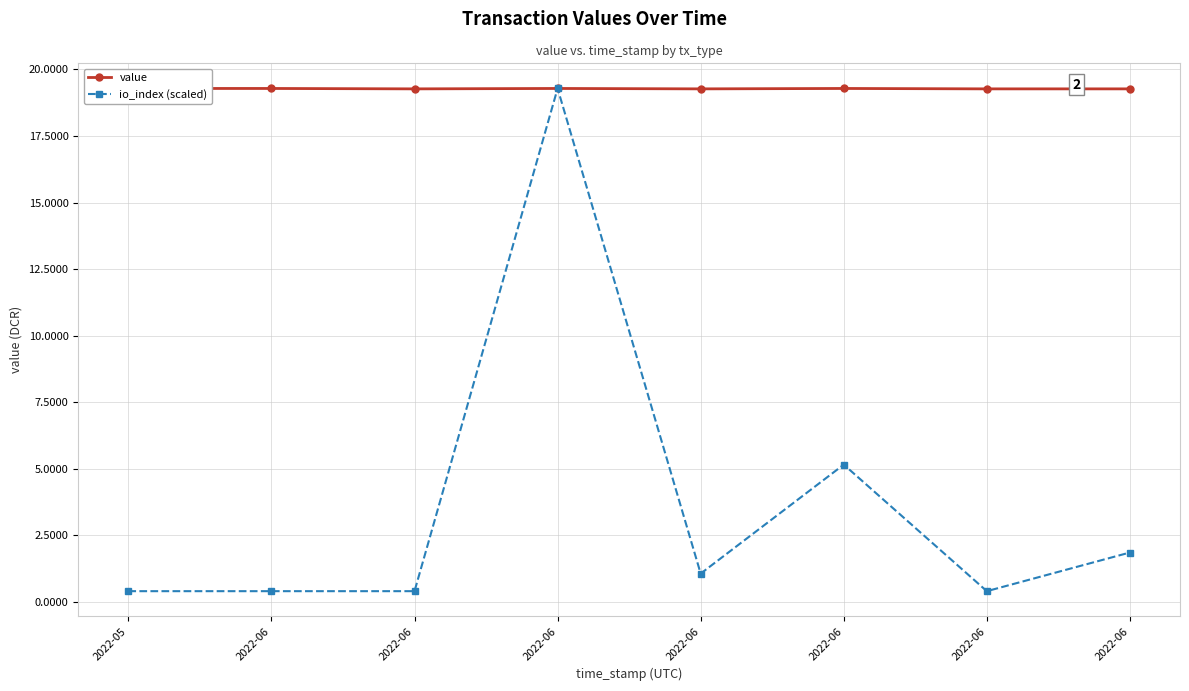

Reading left to right, list all the values displayed in this chart.

value: 2022-05=19.3	2022-06=19.3	2022-06=19.3	2022-06=19.3	2022-06=19.3	2022-06=19.3	2022-06=19.3	2022-06=19.3
io_index (scaled): 2022-05=0.4	2022-06=0.4	2022-06=0.4	2022-06=19.3	2022-06=1.1	2022-06=5.2	2022-06=0.4	2022-06=1.8